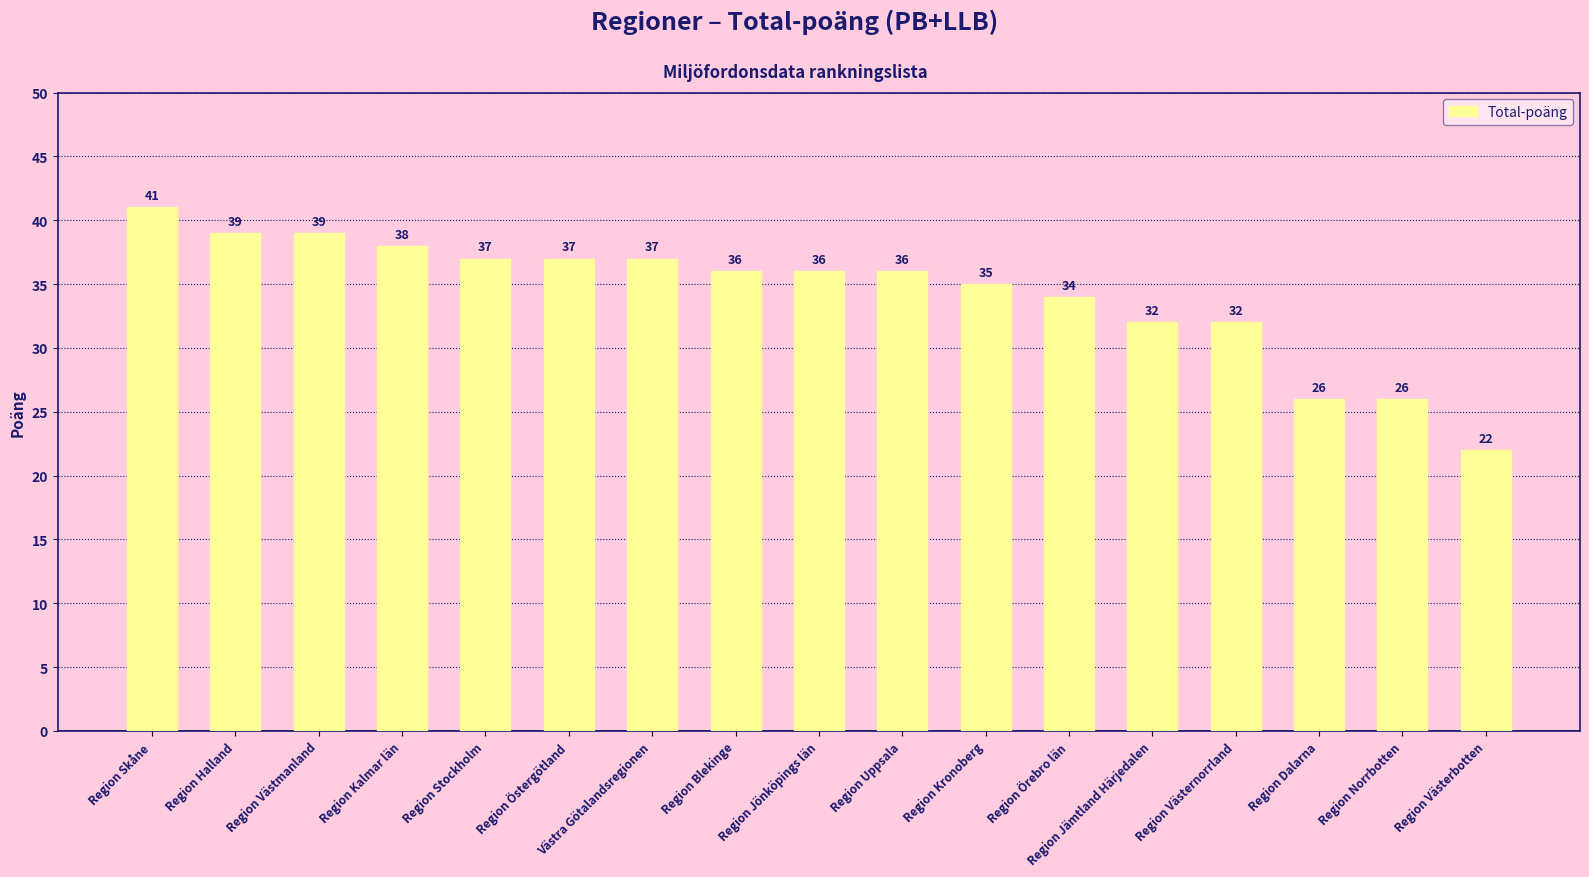

The chart shows a value of 9 at Region Jönköpings län. True or false?

False